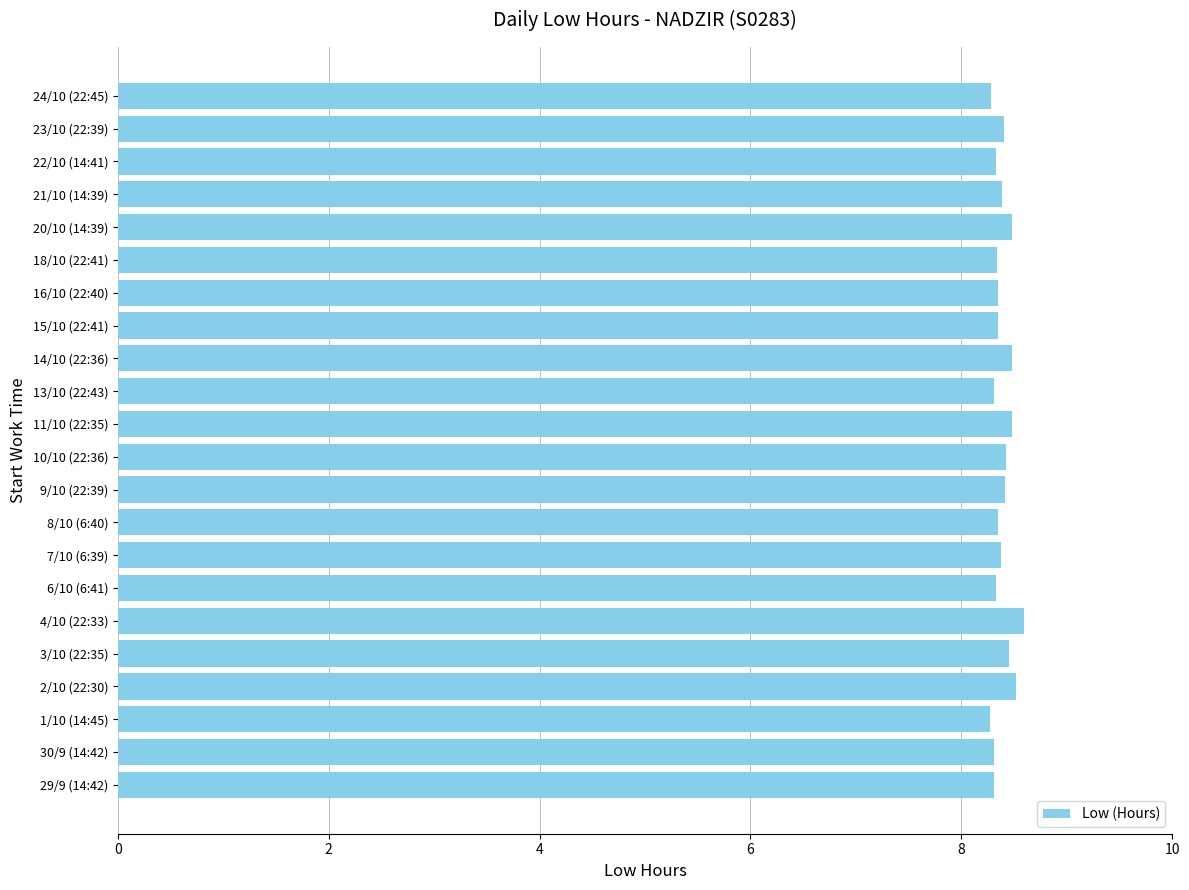

How many values are between 8 and 9?

22